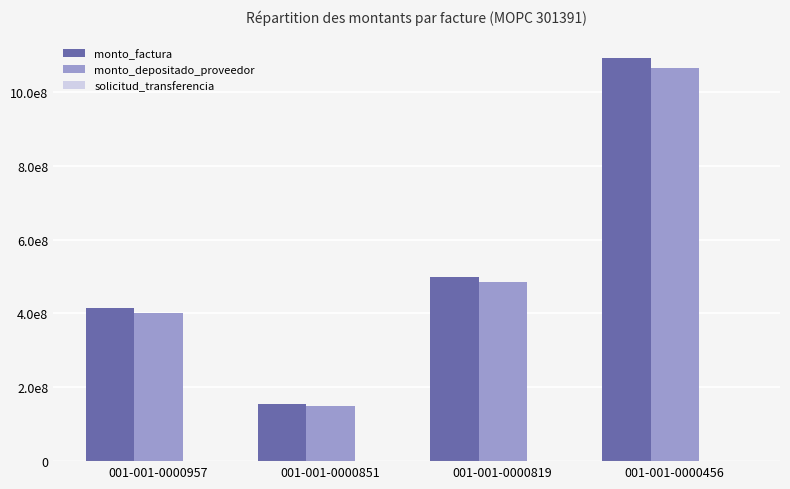

Which series has the widest spread of values?

monto_factura